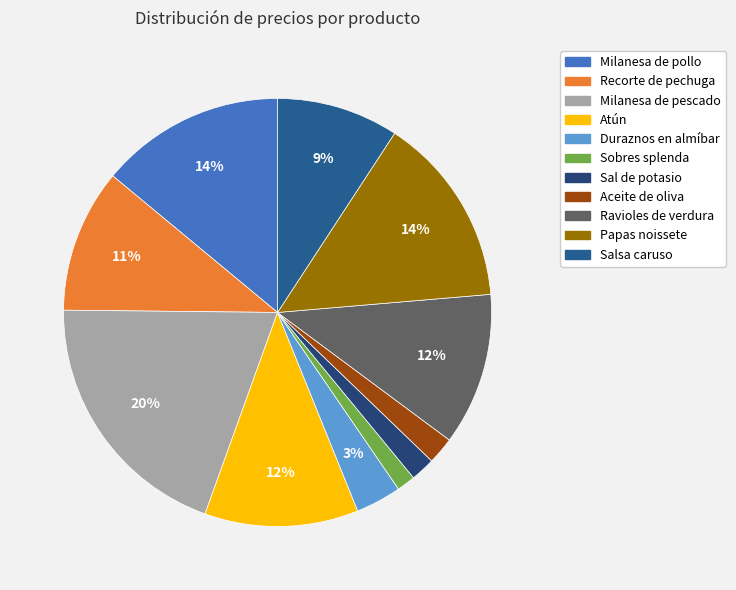

To the nearest percent, what percentage of the pie is Papas noissete?

14%